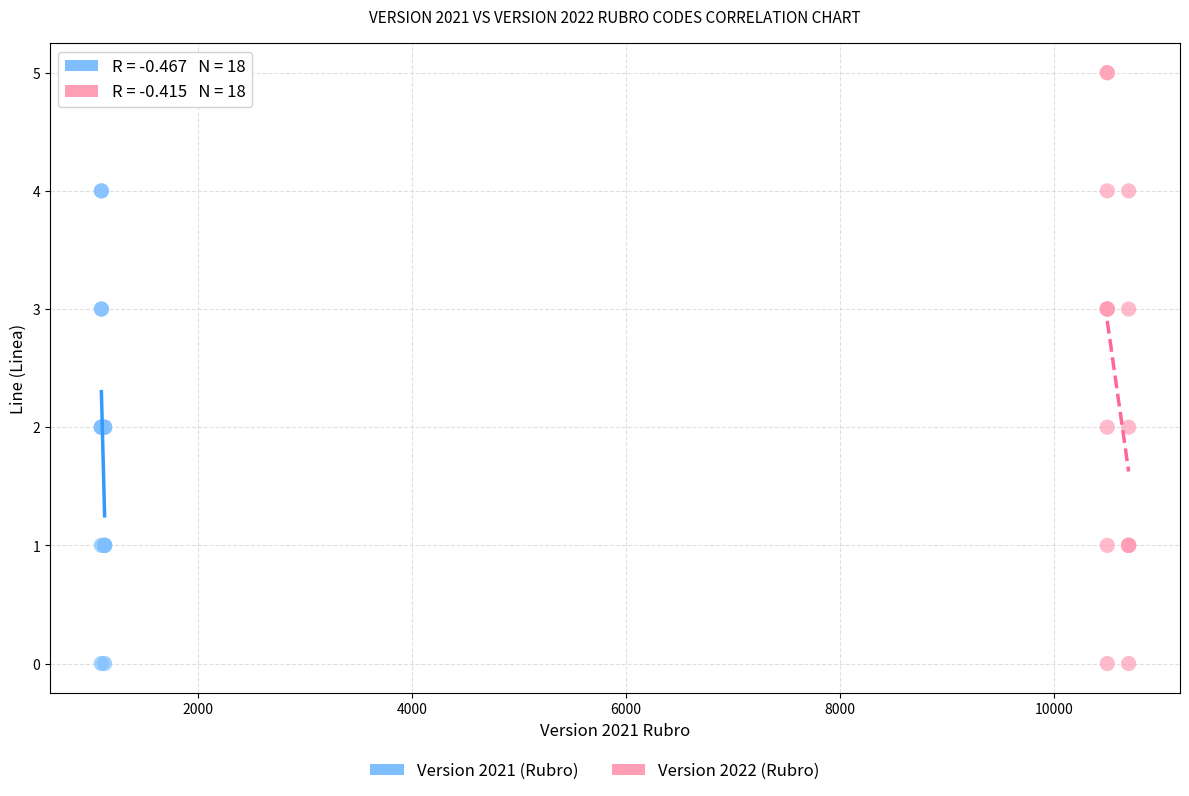

Which series has the widest spread of Y values?

Version 2022 (Rubro)